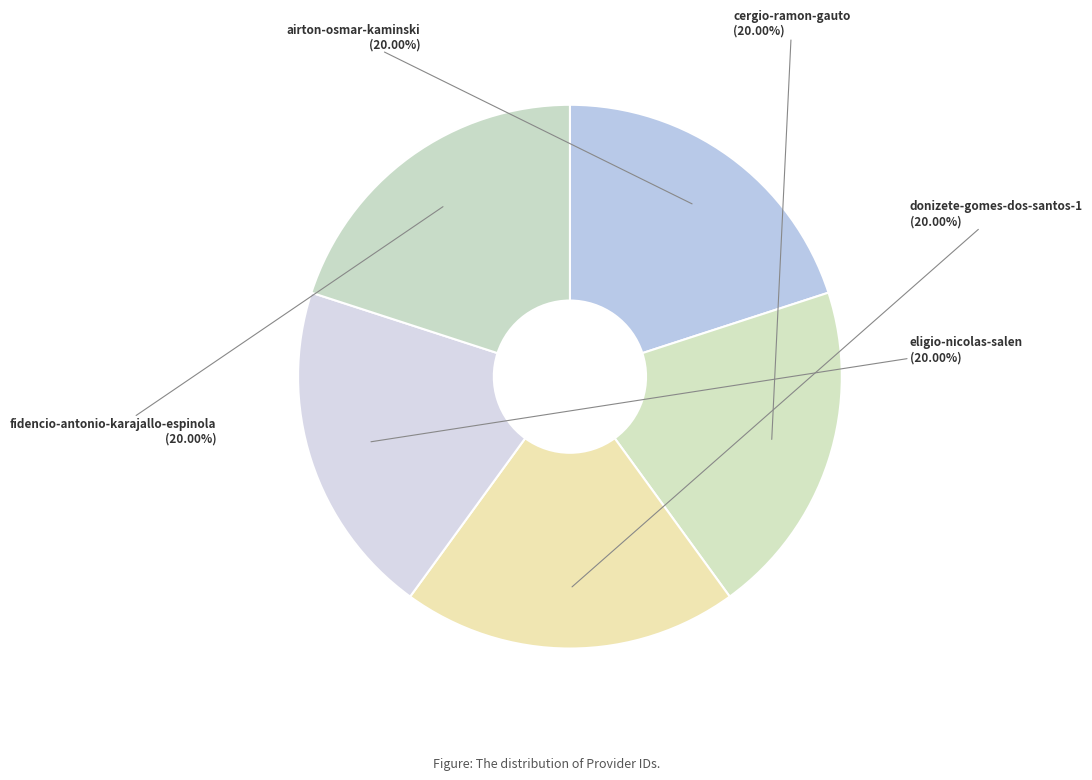

Approximately how many times larger is the value at airton-osmar-kaminski compared to donizete-gomes-dos-santos-1?

1.0